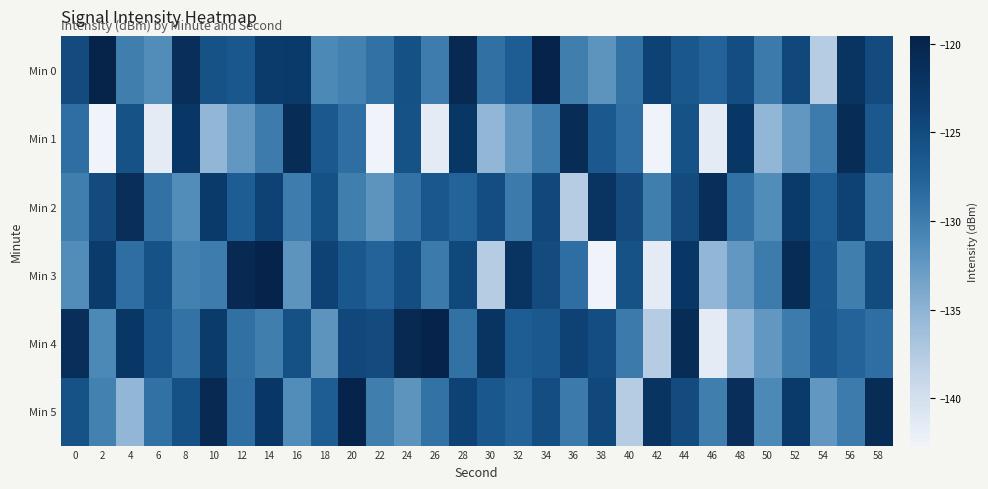

Count the number of data series in this chart.

6